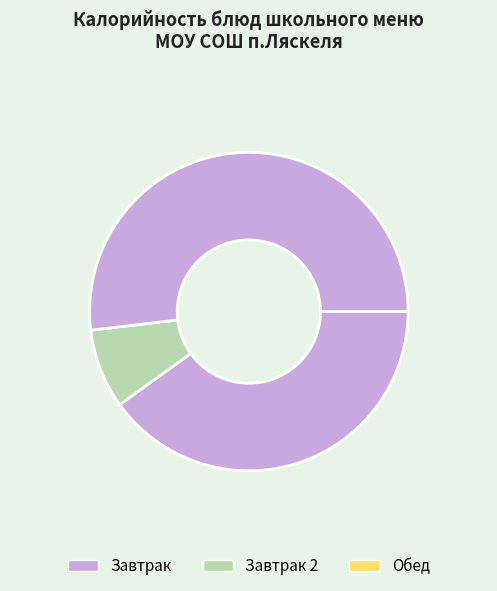

How many segments does this pie chart have?

3